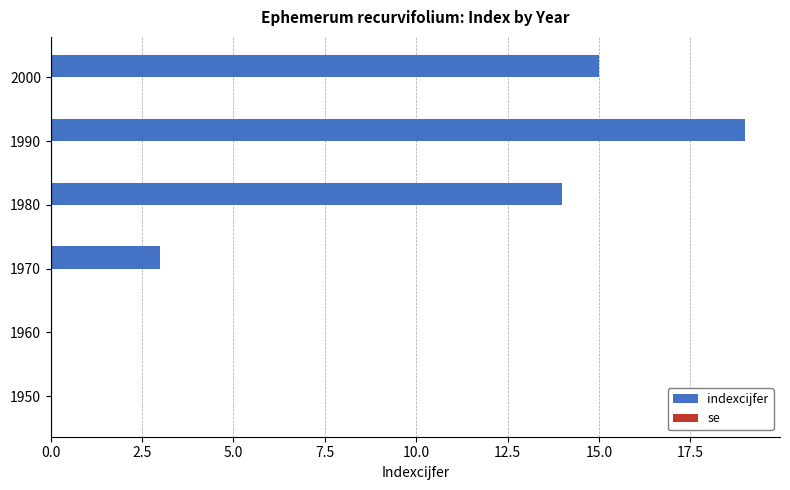

True or false: the data shows 27 at 1990.

False